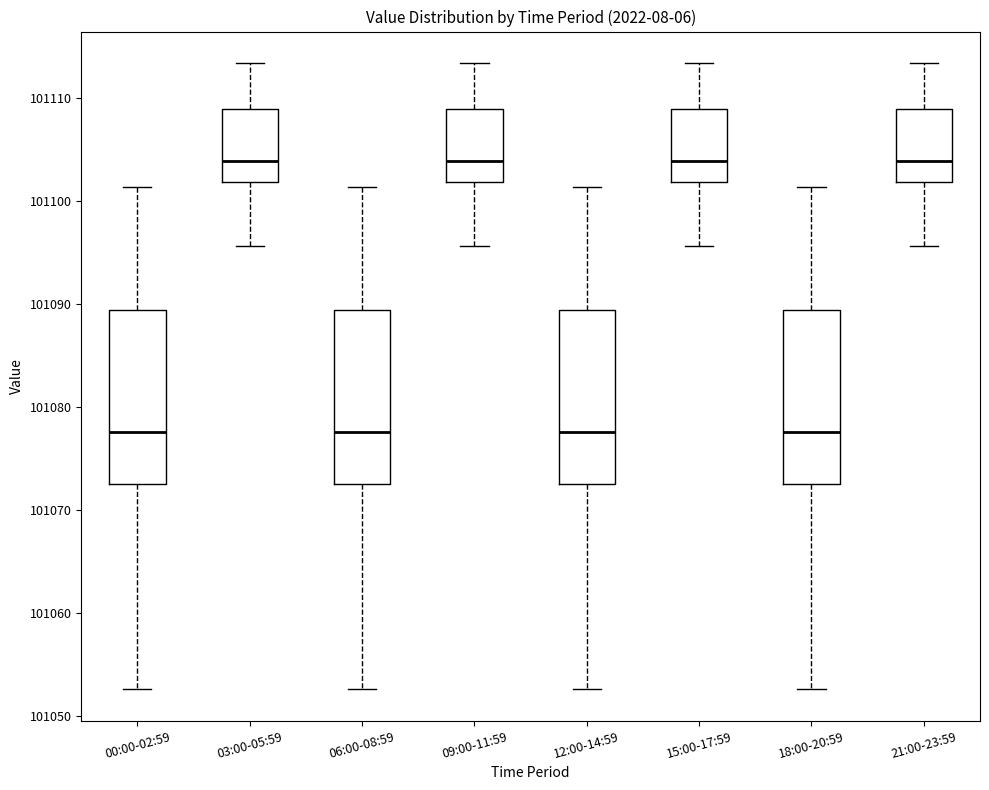

Where does the median line of the box for 21:00-23:59 sit on the y-axis? The values are not printed on the chart, so give them approximately, as read against the axis.

101104